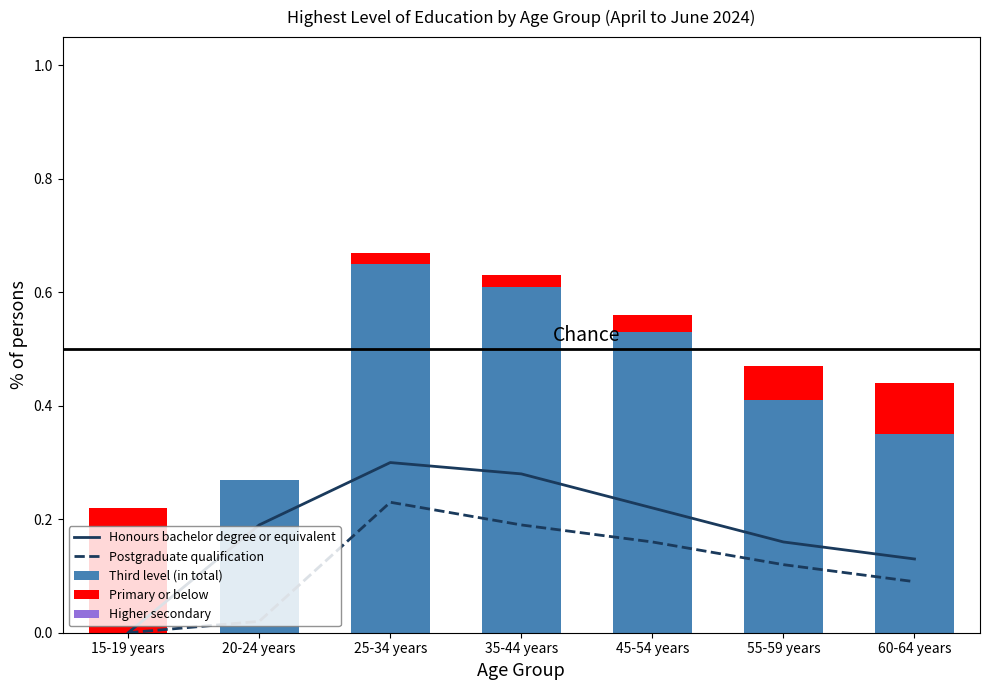

Which series has the largest total across all categories?

Third level (in total)